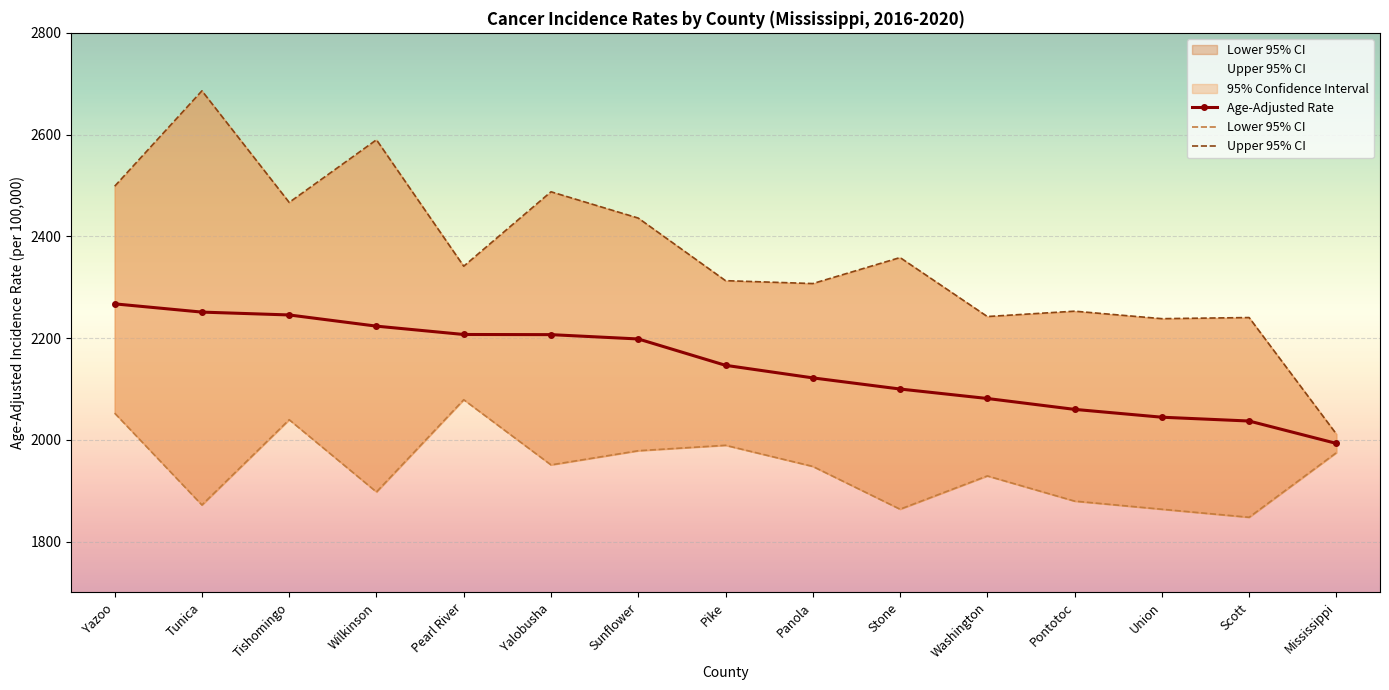

Where is the first local maximum for Lower 95% CI?

Tishomingo